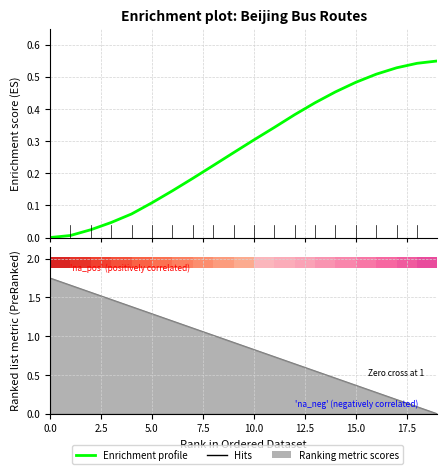

The value at 125 is 1.5. True or false?

False